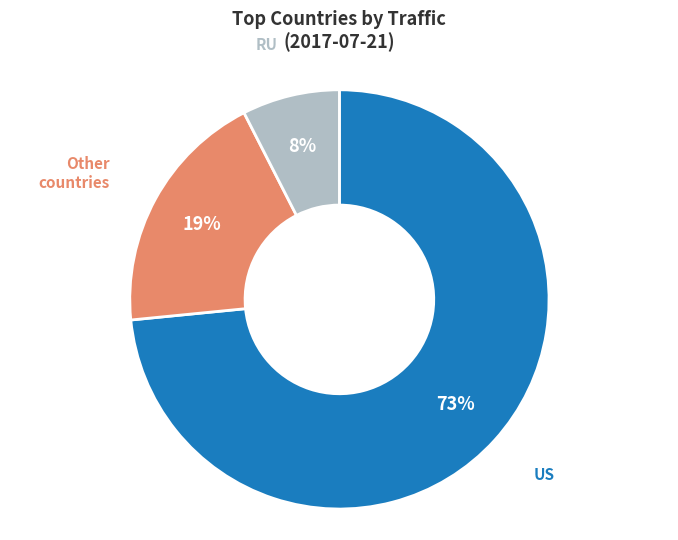

Is there any slice that represents more than half of the pie?

Yes